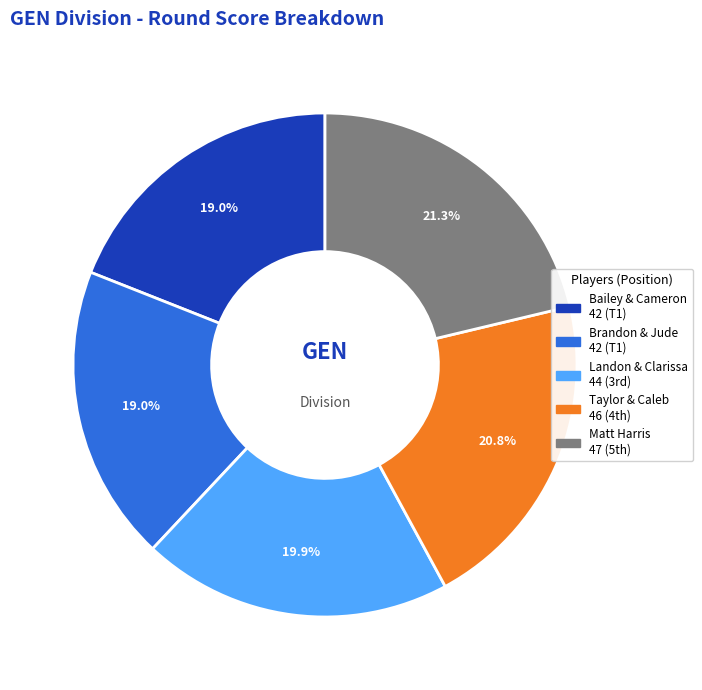

To the nearest percent, what is the average slice percentage?

20%